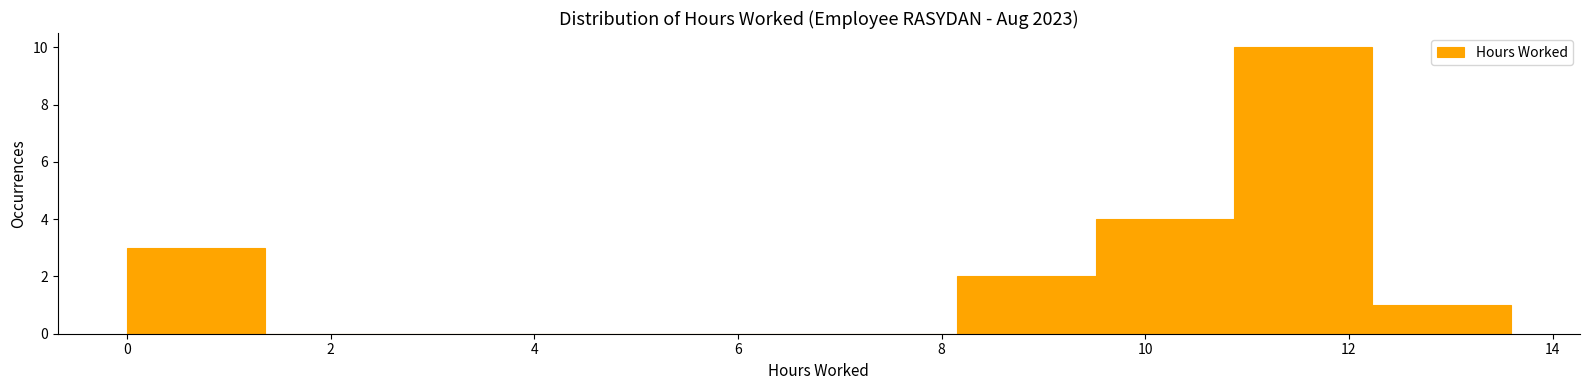

Which range on the x-axis has the tallest bar?

10.8 to 12.2